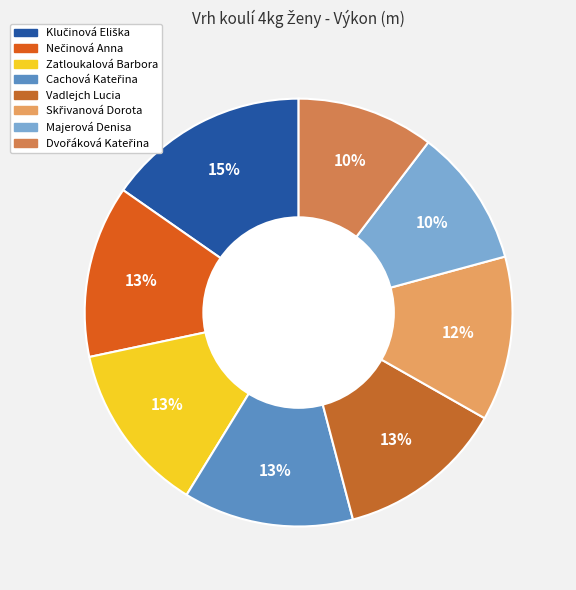

Which slice is the smallest?

Dvořáková Kateřina